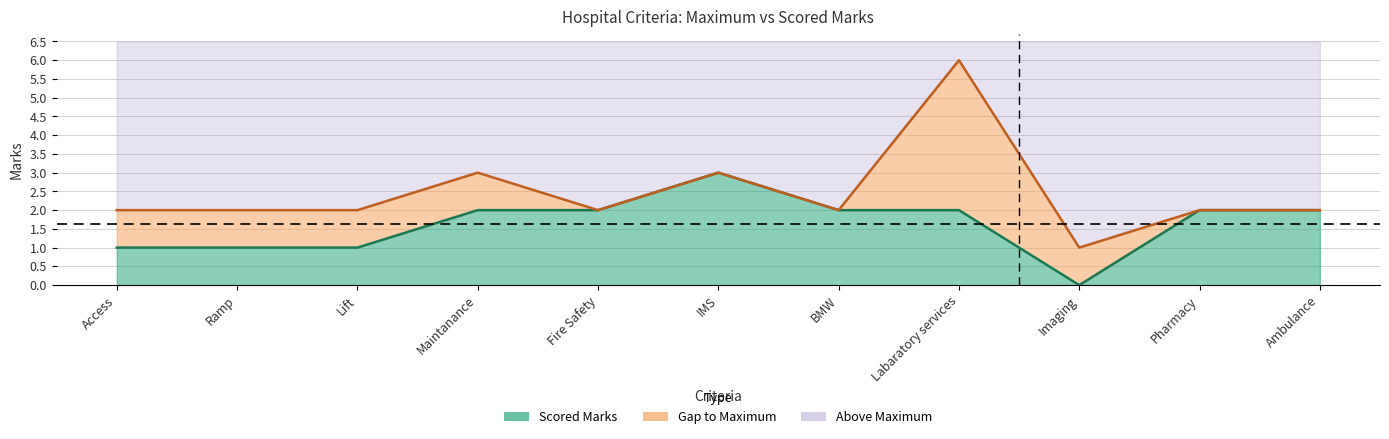

What is the spread (max minus min) of values at Labaratory services?

4